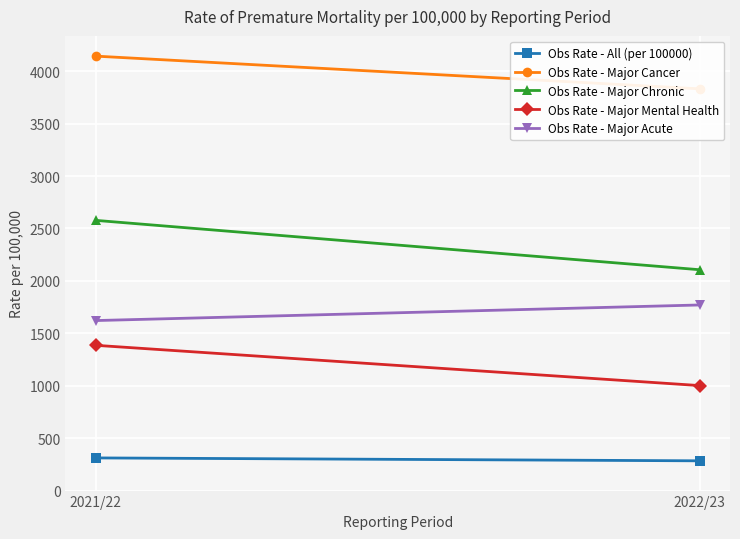

Is this an area chart (filled region under the line)?

No